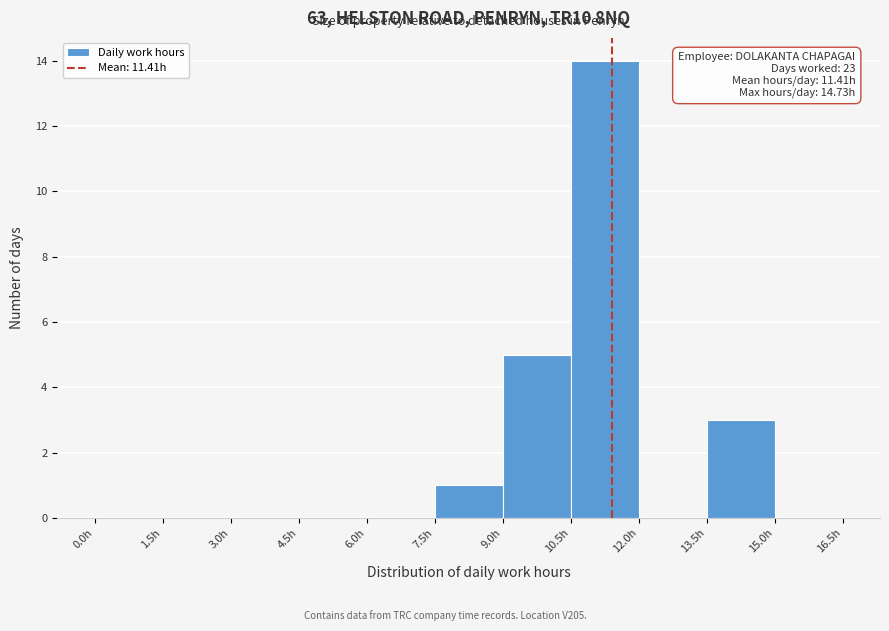

Which range on the x-axis has the tallest bar?

10.5 to 12.0